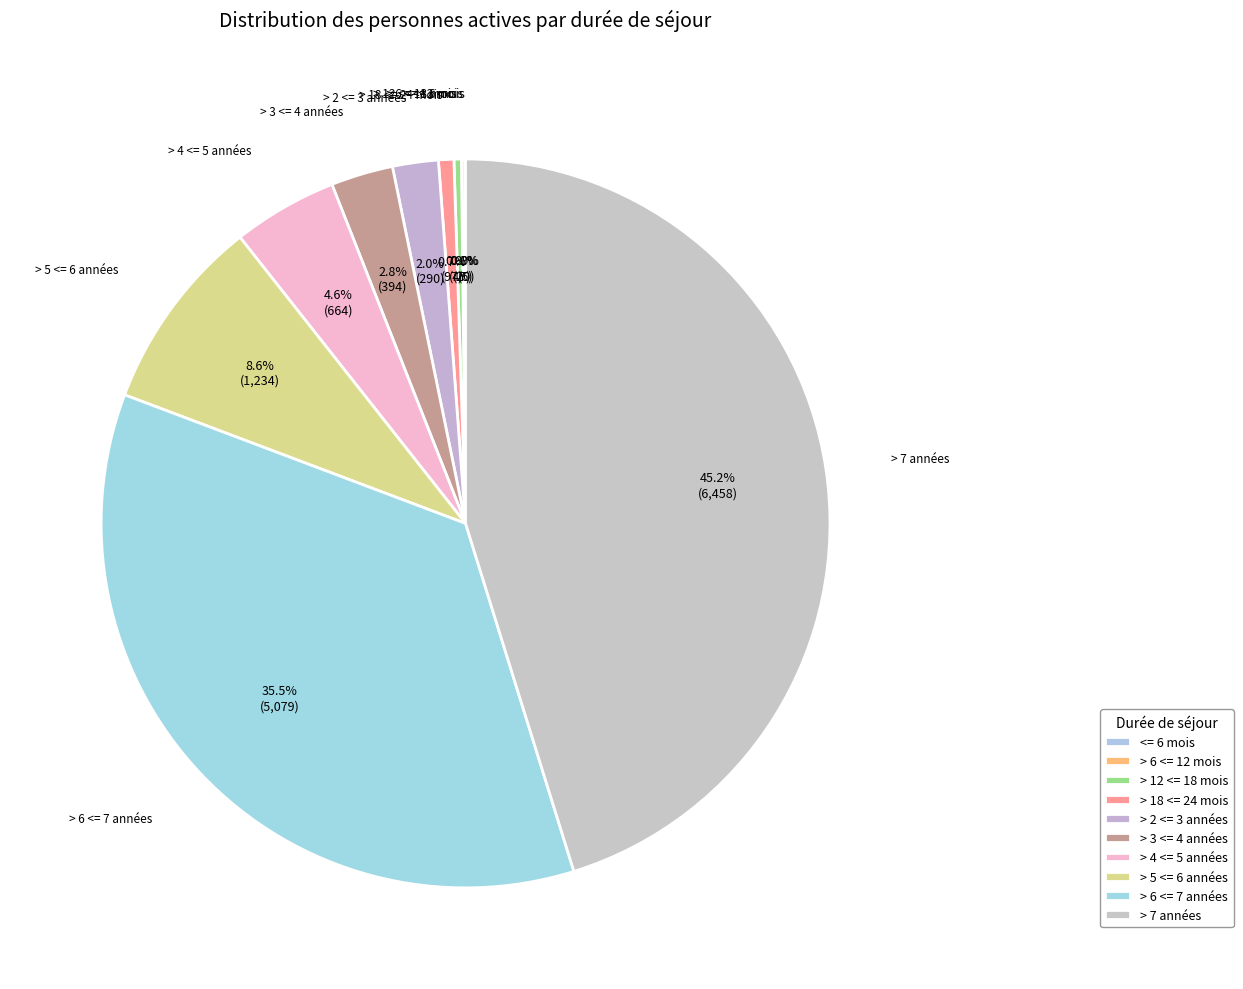

What percentage is NOT represented by <= 6 mois?

100.0%